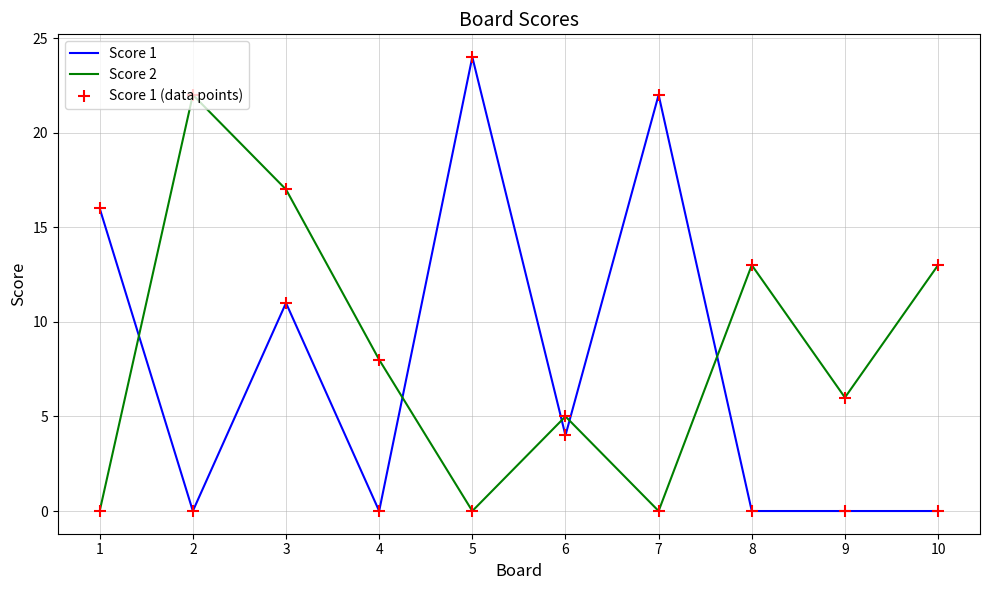

Is this an area chart (filled region under the line)?

No